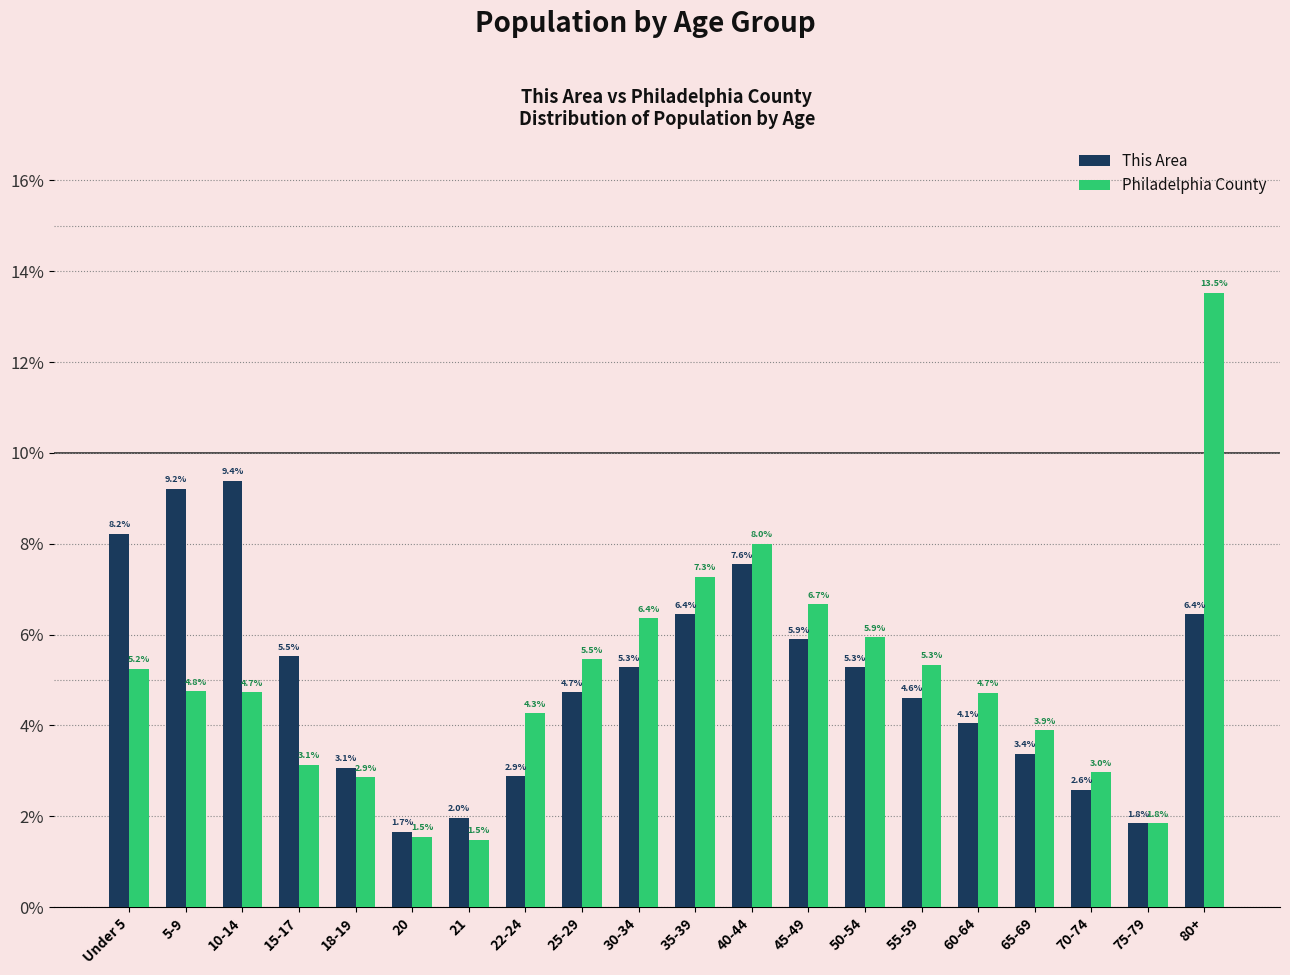

Reading right to left, what are all the values shown in this chart?

This Area: 80+=6.4	75-79=1.8	70-74=2.6	65-69=3.4	60-64=4.1	55-59=4.6	50-54=5.3	45-49=5.9	40-44=7.6	35-39=6.4	30-34=5.3	25-29=4.7	22-24=2.9	21=2.0	20=1.7	18-19=3.1	15-17=5.5	10-14=9.4	5-9=9.2	Under 5=8.2
Philadelphia County: 80+=13.5	75-79=1.8	70-74=3.0	65-69=3.9	60-64=4.7	55-59=5.3	50-54=5.9	45-49=6.7	40-44=8.0	35-39=7.3	30-34=6.4	25-29=5.5	22-24=4.3	21=1.5	20=1.5	18-19=2.9	15-17=3.1	10-14=4.7	5-9=4.8	Under 5=5.2